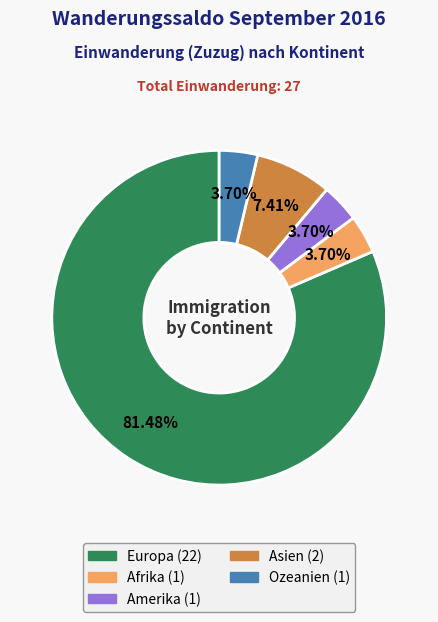

Count the number of slices in the pie.

5